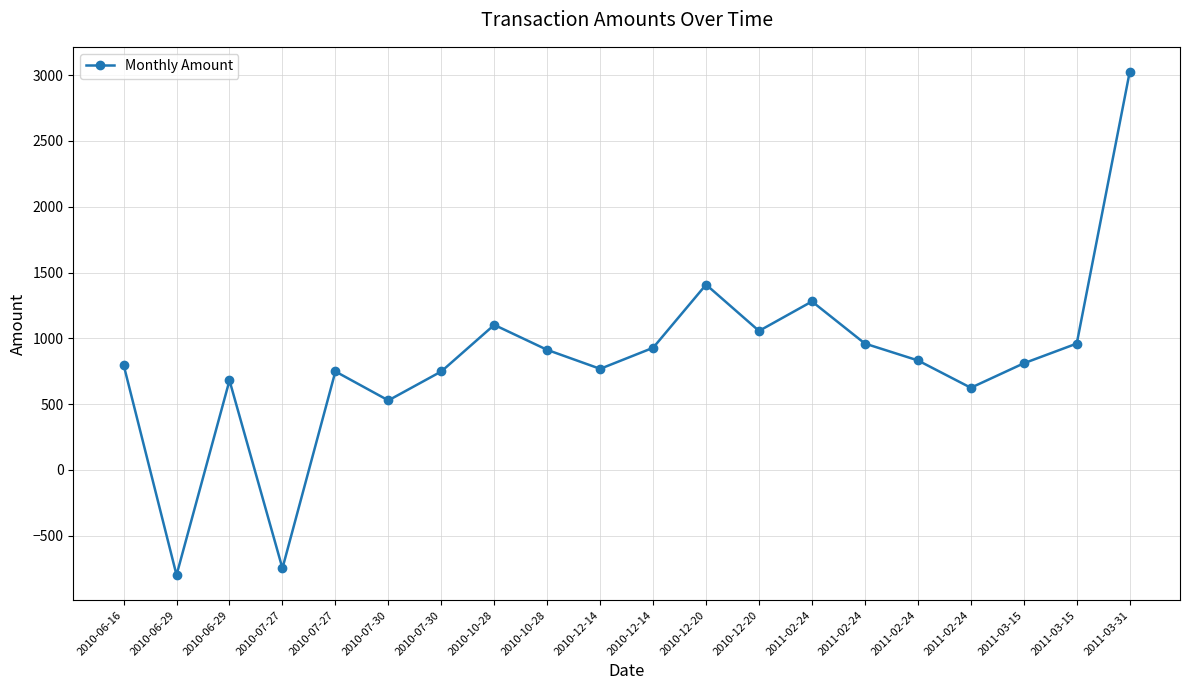

How many data points does each series have?

20